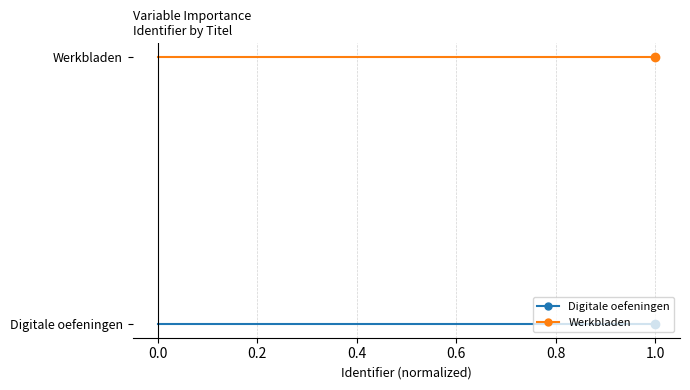

At how many categories does at least one series exceed 0?

2